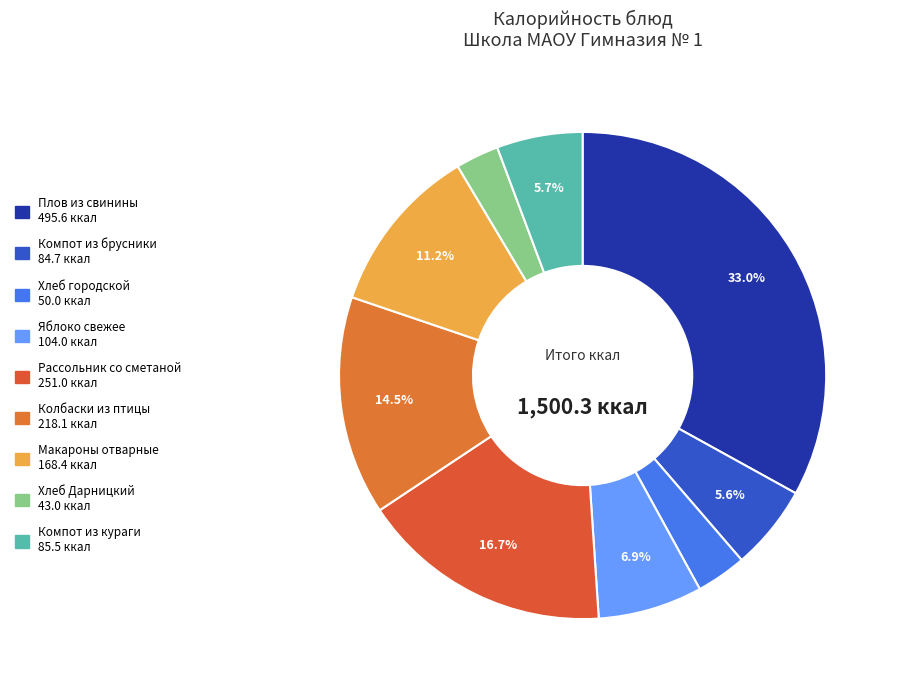

Which category has the biggest portion of the pie?

Плов из свинины